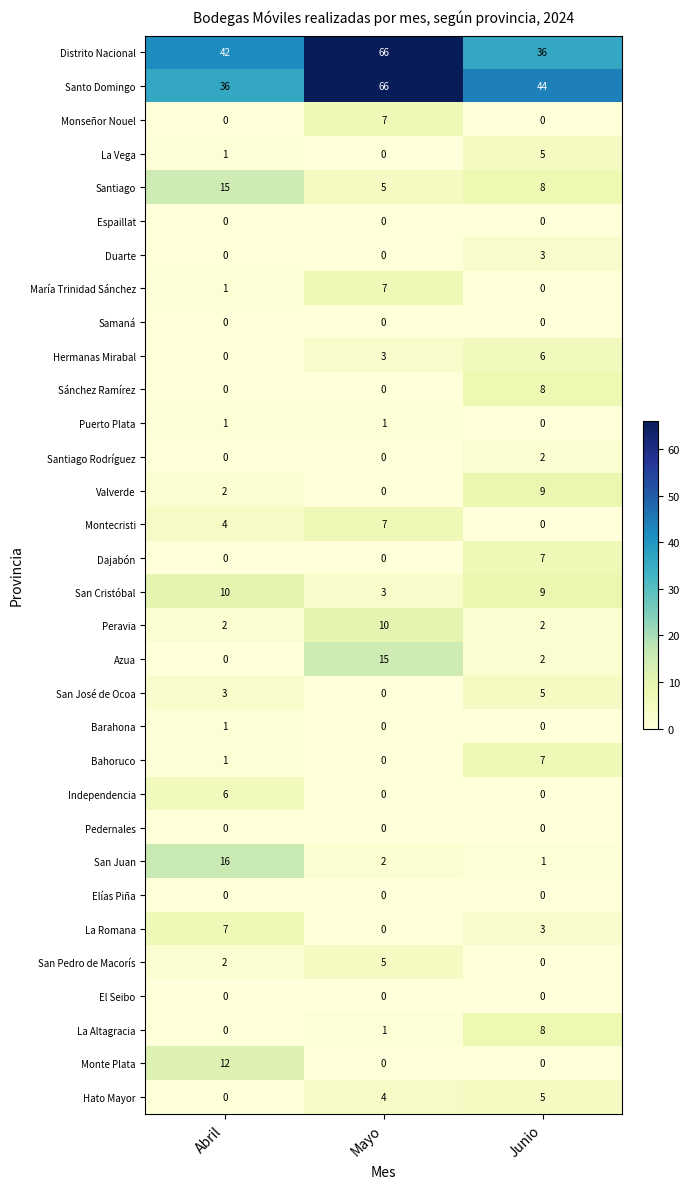

The Distrito Nacional series shows 36 at Junio. True or false?

True